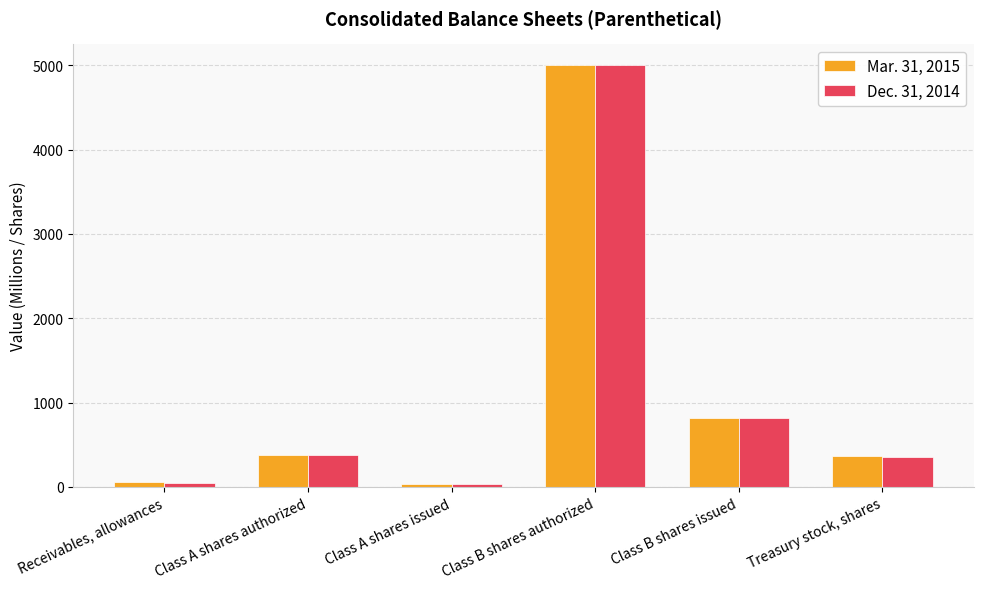

Which category has the highest value across all series?

Class B shares authorized